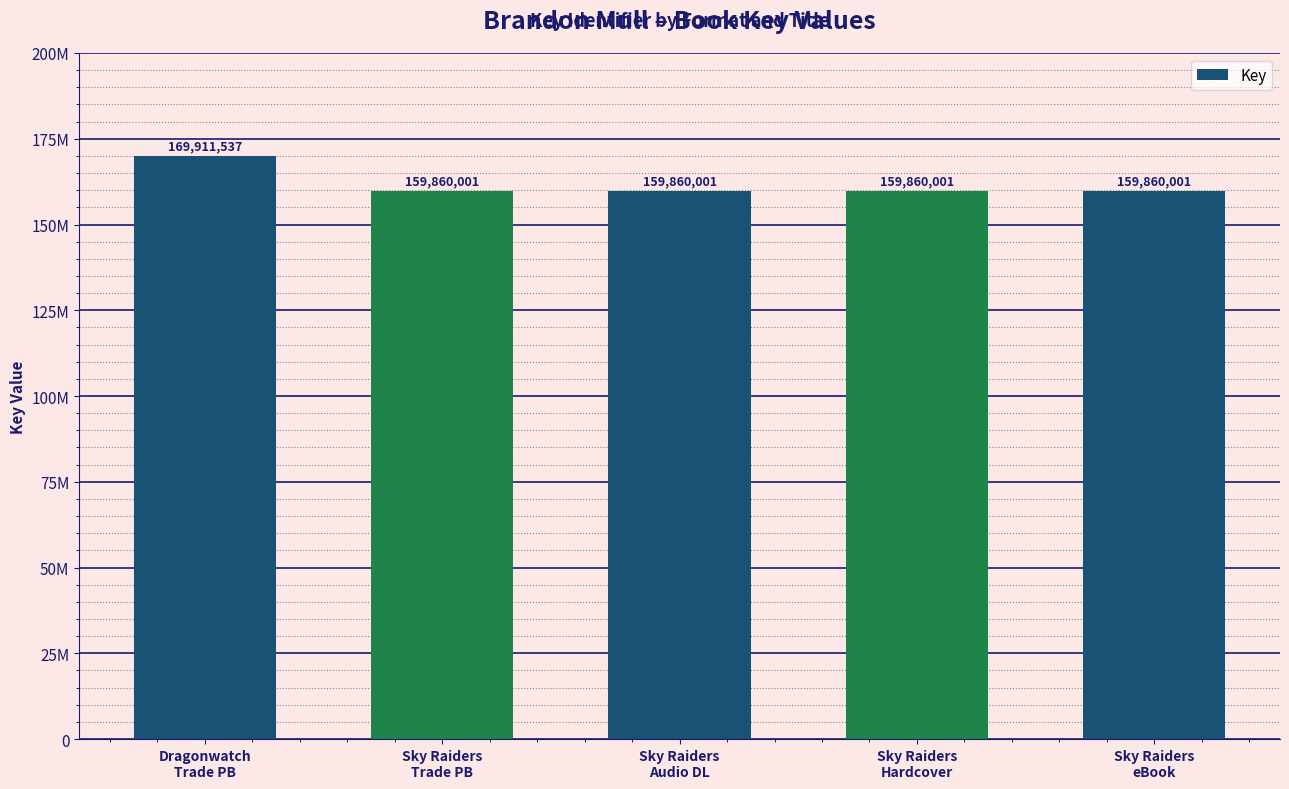

Reading left to right, extract all data points from this chart.

Dragonwatch
Trade PB=169911537	Sky Raiders
Trade PB=159860001	Sky Raiders
Audio DL=159860001	Sky Raiders
Hardcover=159860001	Sky Raiders
eBook=159860001